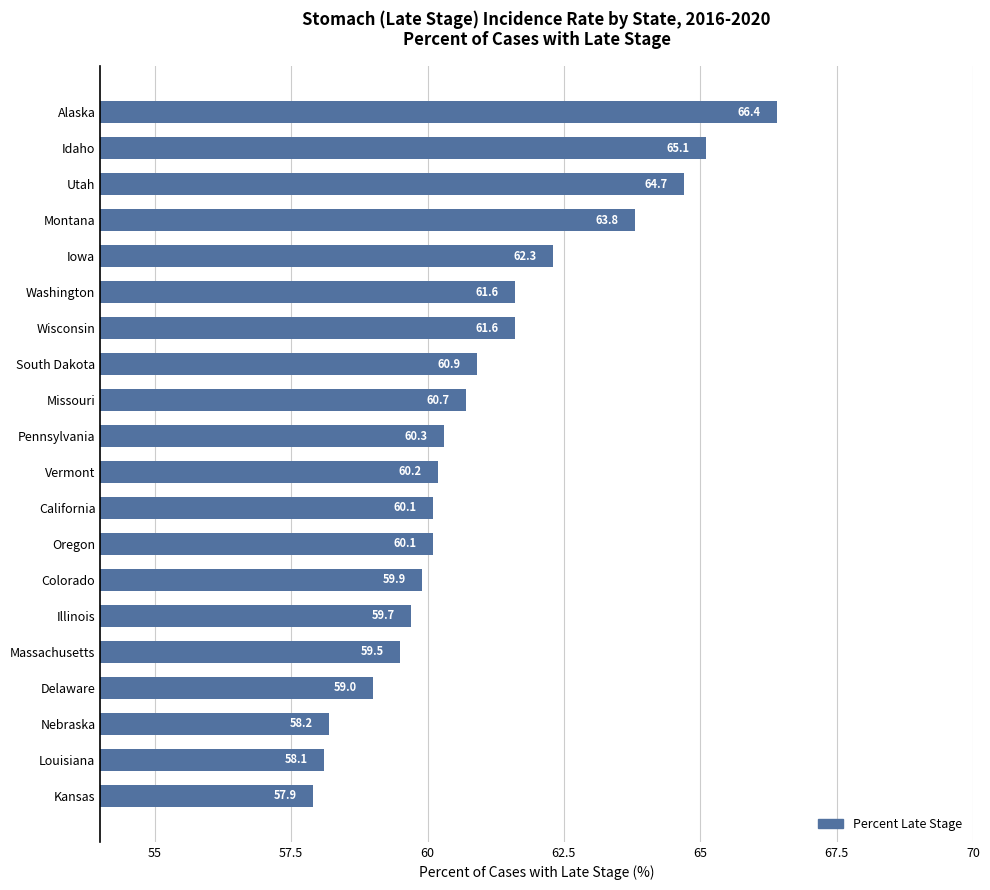

Read the value at Oregon.

60.1